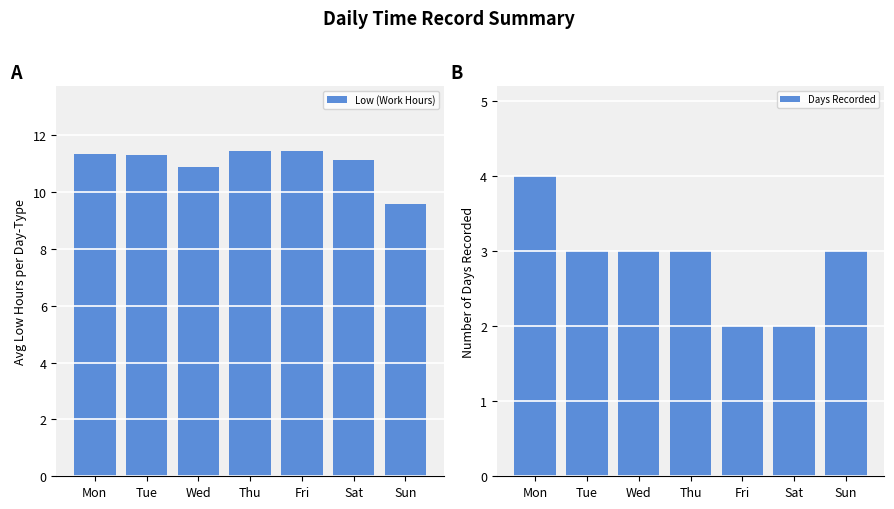

What is the sum of the Low (Work Hours) values at Sat and Fri?

22.6